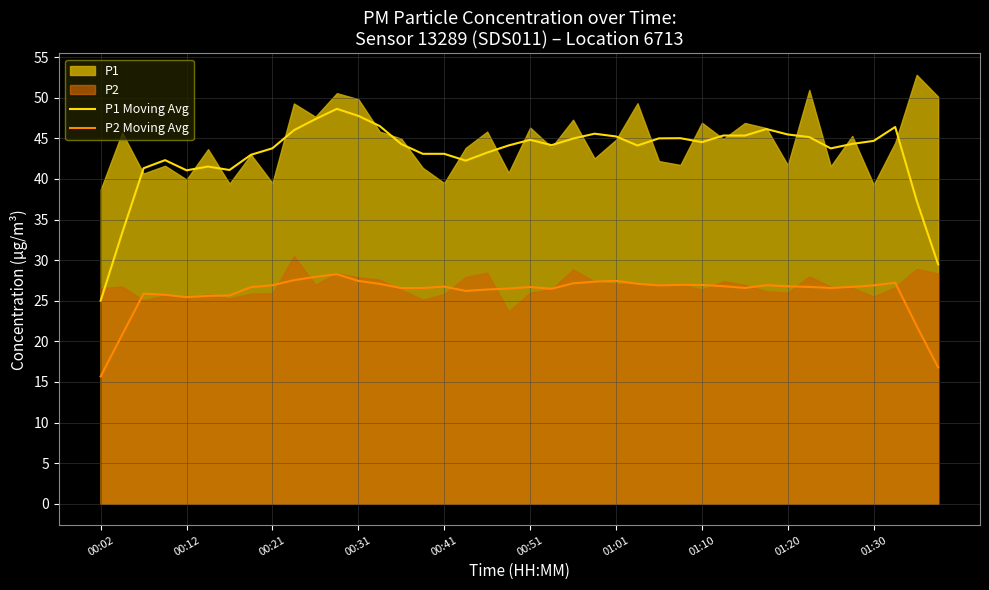

What is the sum of the P2 Moving Avg values at 34 and 14?

53.1